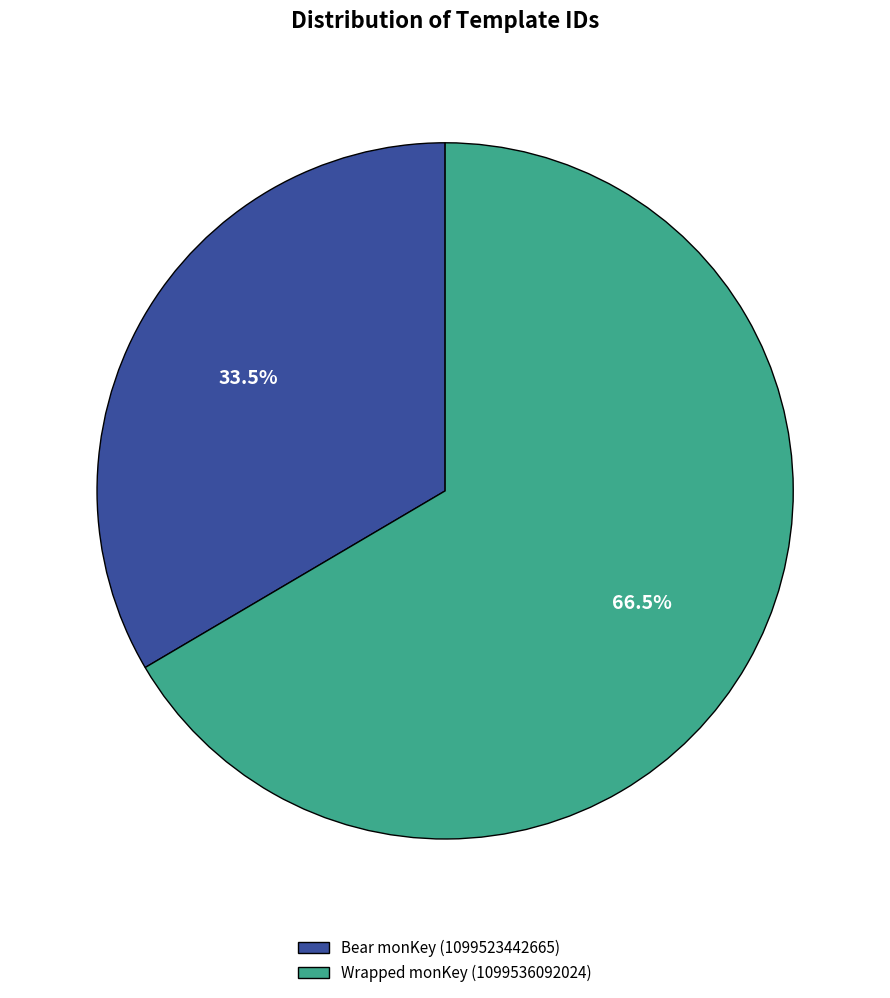

Which slice is the smallest?

Bear monKey (1099523442665)